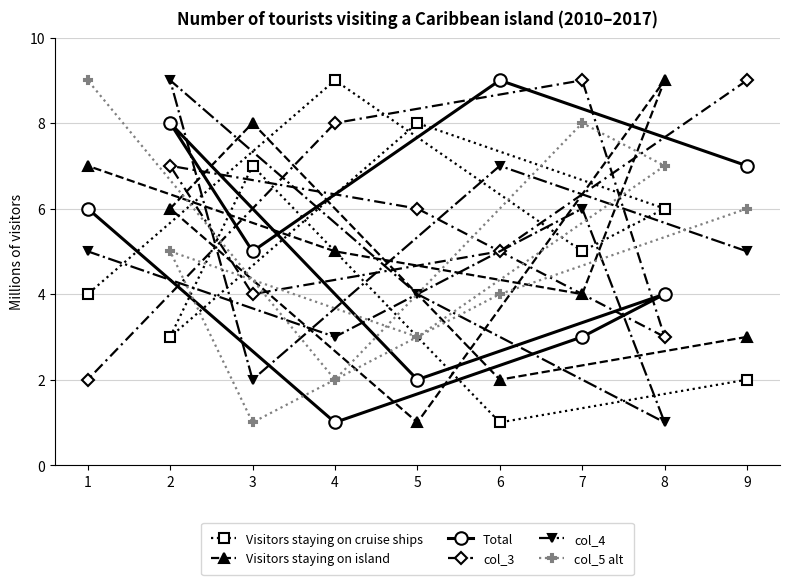

How many times do Total and Visitors staying on island cross each other?

3